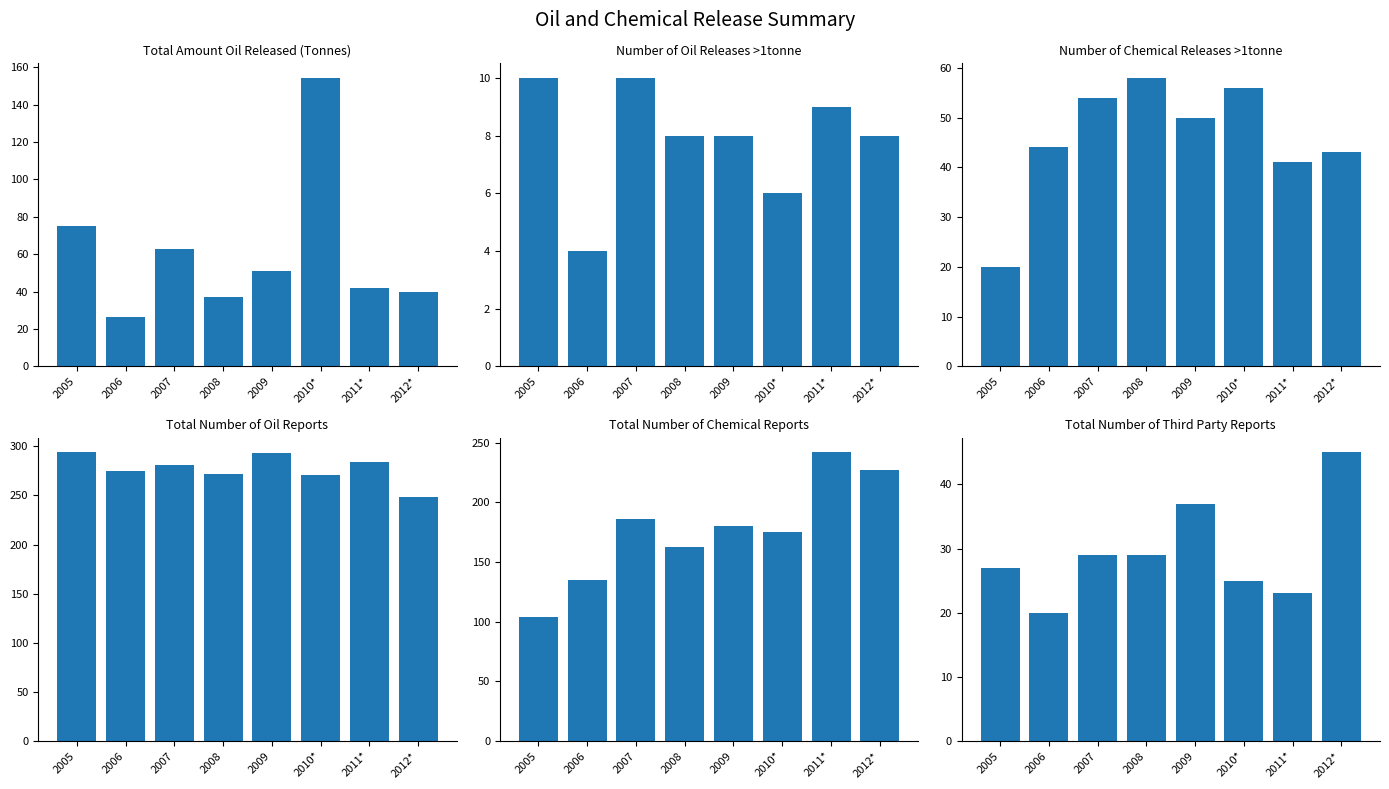

List the series in order of their peak value, lowest first.

Number of Oil Releases Reported >1tonne, Total Number of Third Party Reports, Number of Chemical Releases Reported >1tonne, Total Amount Oil Released (Tonnes), Total Number of Chemical Reports, Total Number of Oil Reports